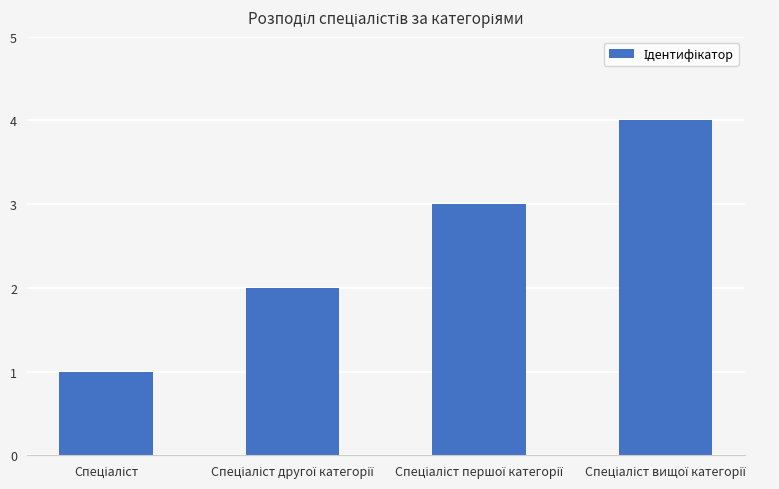

What is the greatest value displayed?

4